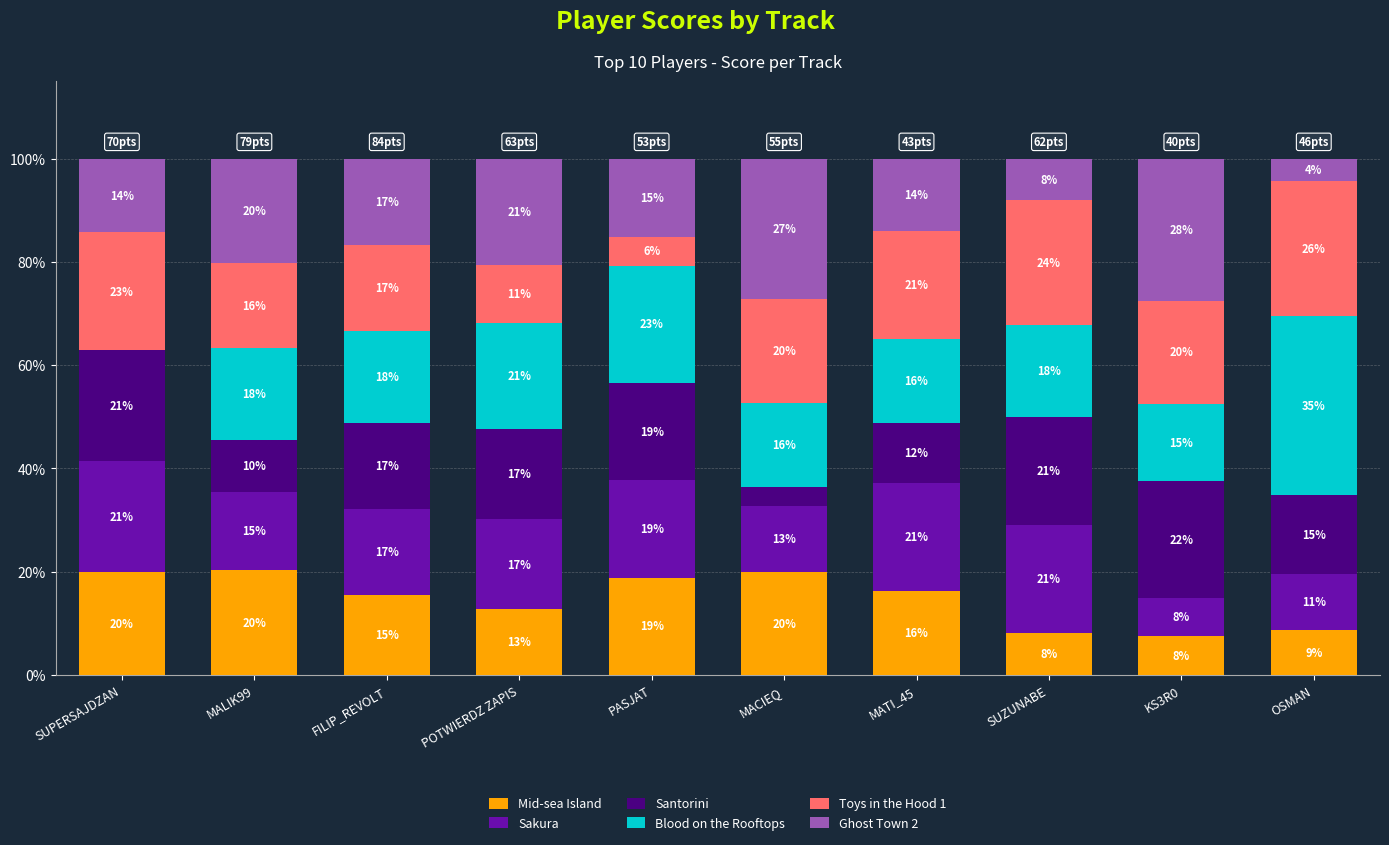

True or false: Toys in the Hood 1 has a value of 24.2 at SUZUNABE.

True